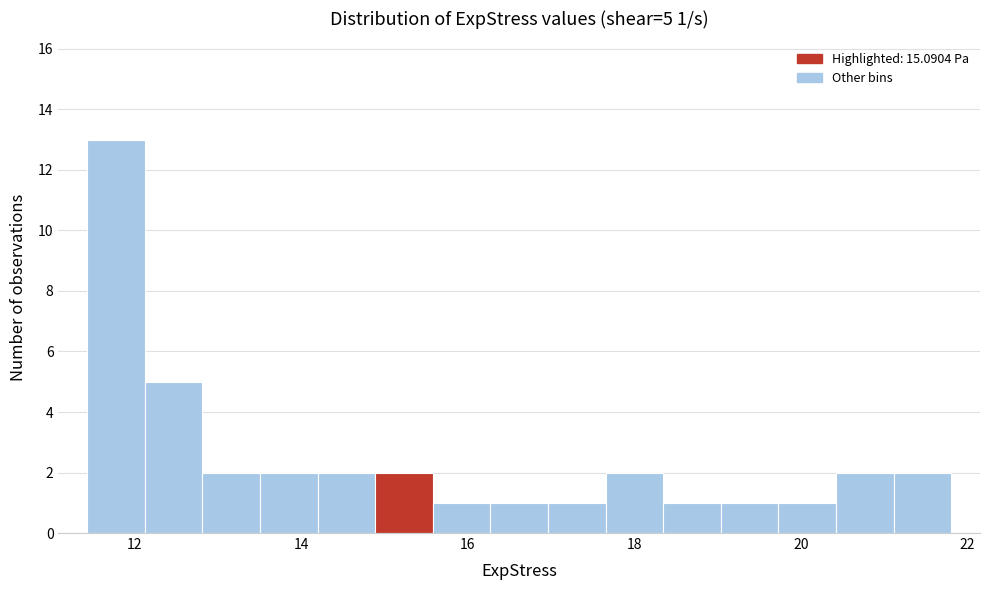

Around what value on the x-axis is the tallest bar? Give the approximate position of its centre, as read against the axis.

11.8